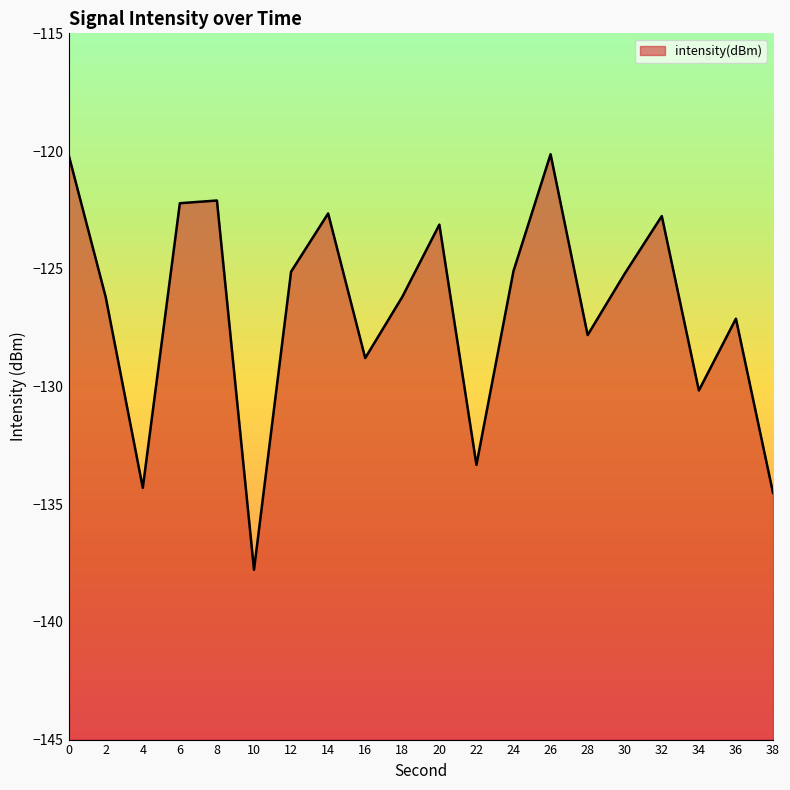

At which category does the chart reach its minimum across all series?

10